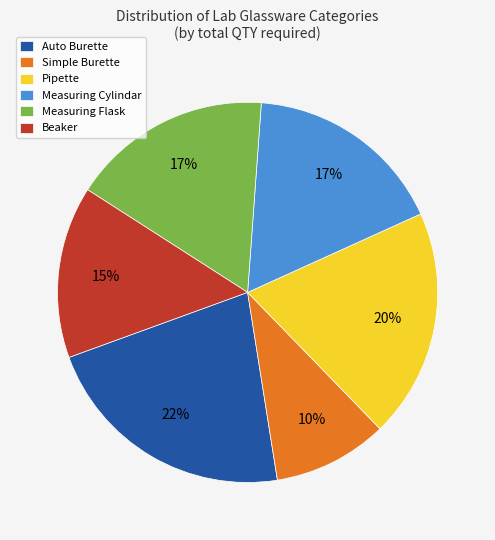

Count the number of slices in the pie.

6